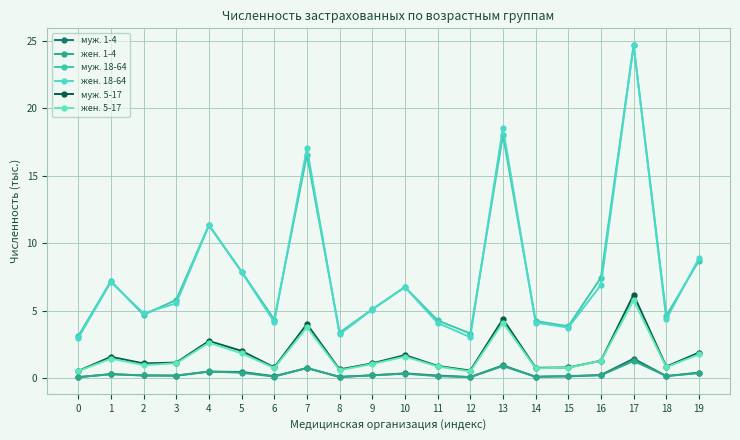

What is the spread (max minus min) of values at 16?

7.2